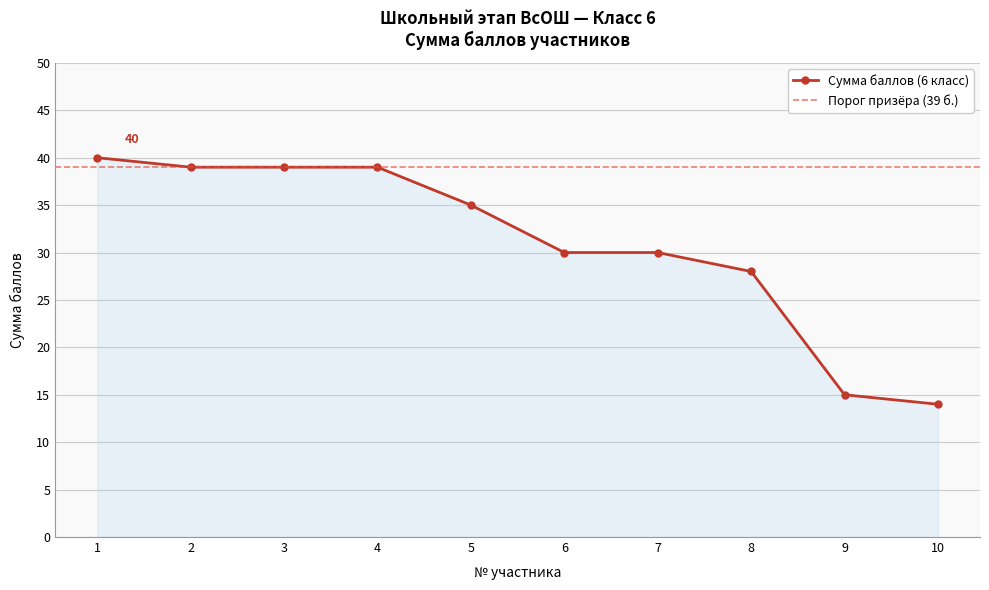

What is the value of the Сумма баллов (6 класс) point at the 1st from the left?

40